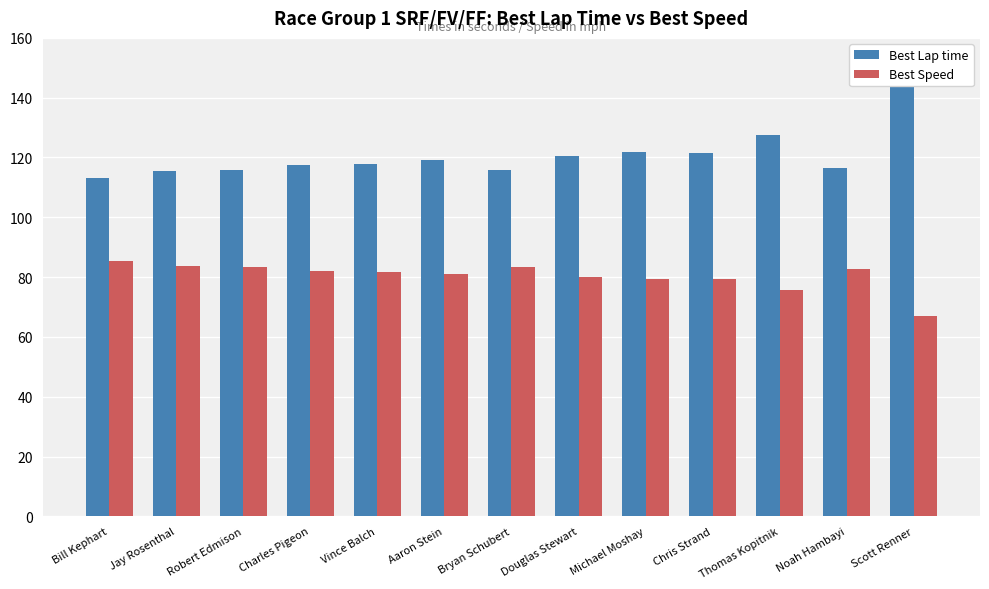

What is the smallest value displayed?

66.9